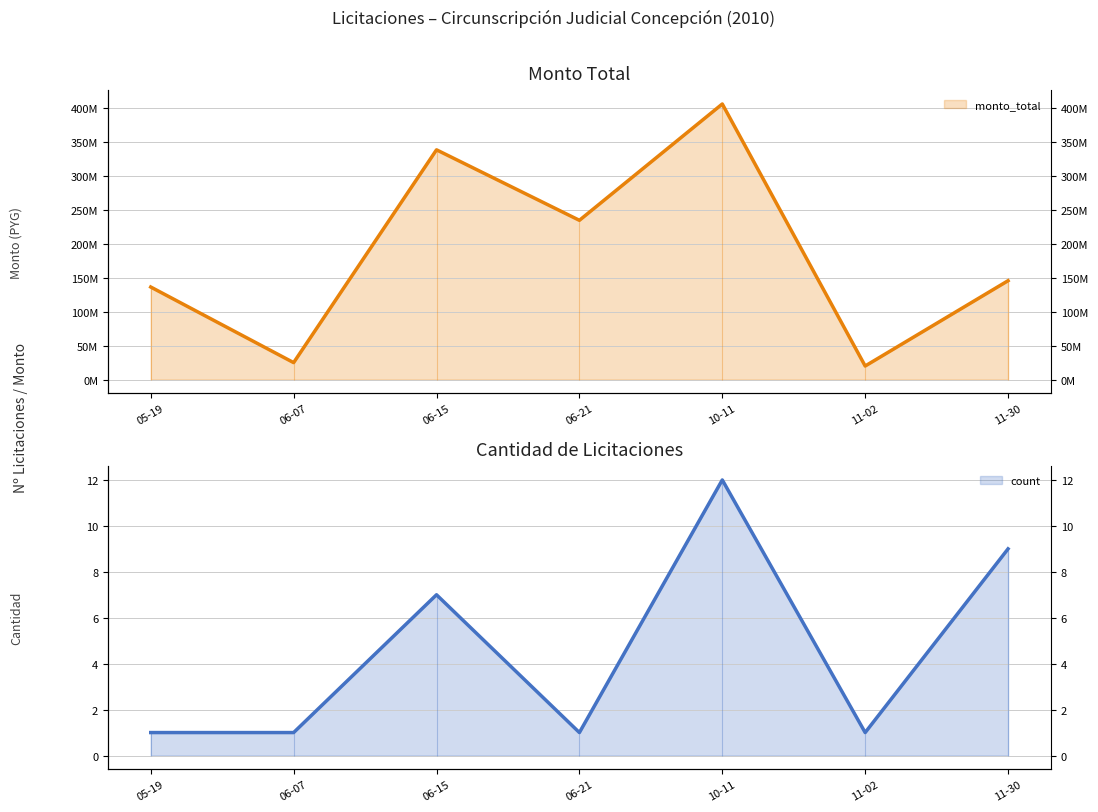

In count, how many points are lower than both neighbors (excluding endpoints)?

2